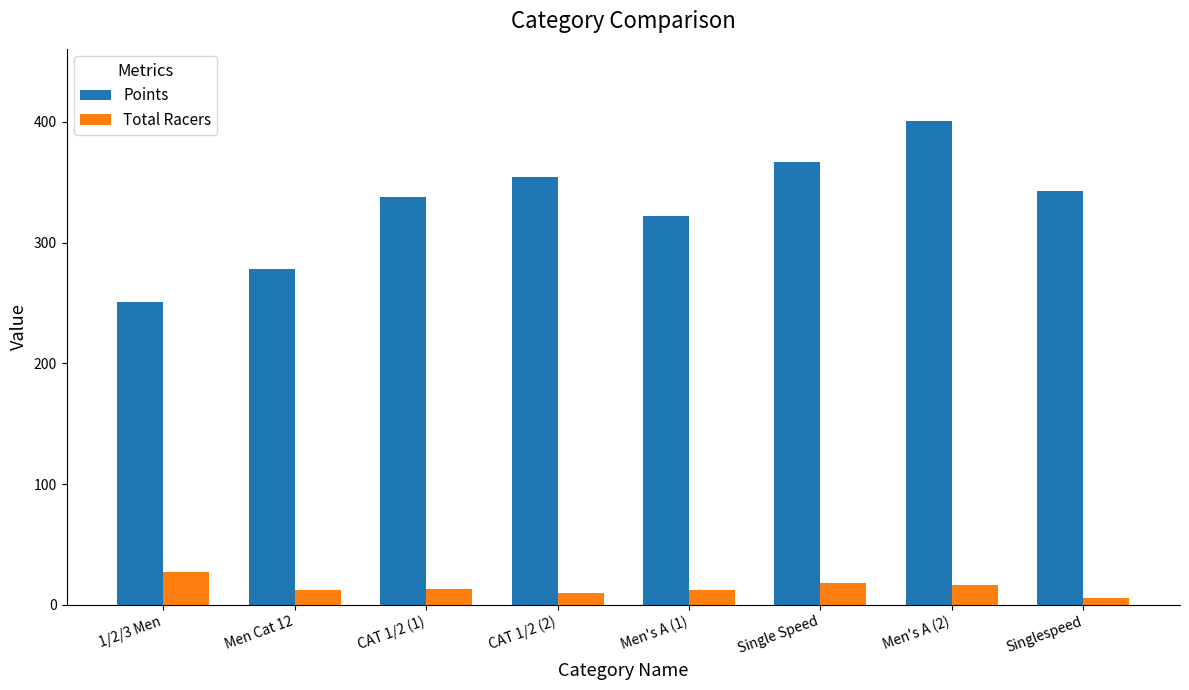

At which label does Total Racers first exceed 13?

1/2/3 Men